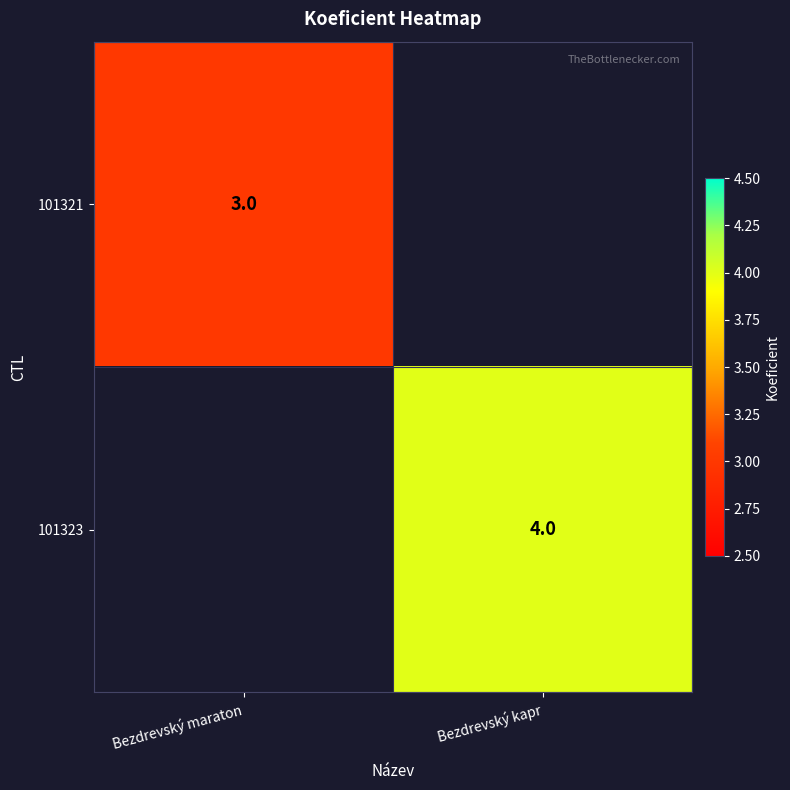

The 101323 series shows 4 at Bezdrevský kapr. True or false?

True